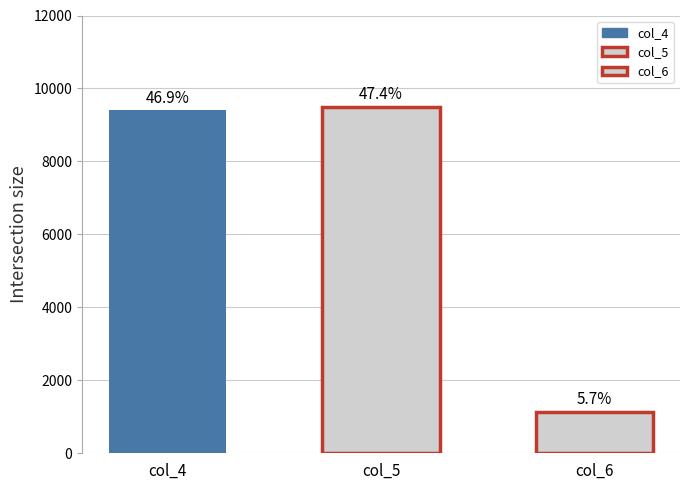

Is the value of col_5 at 15354 greater than the value of col_4 at 15348?

Yes